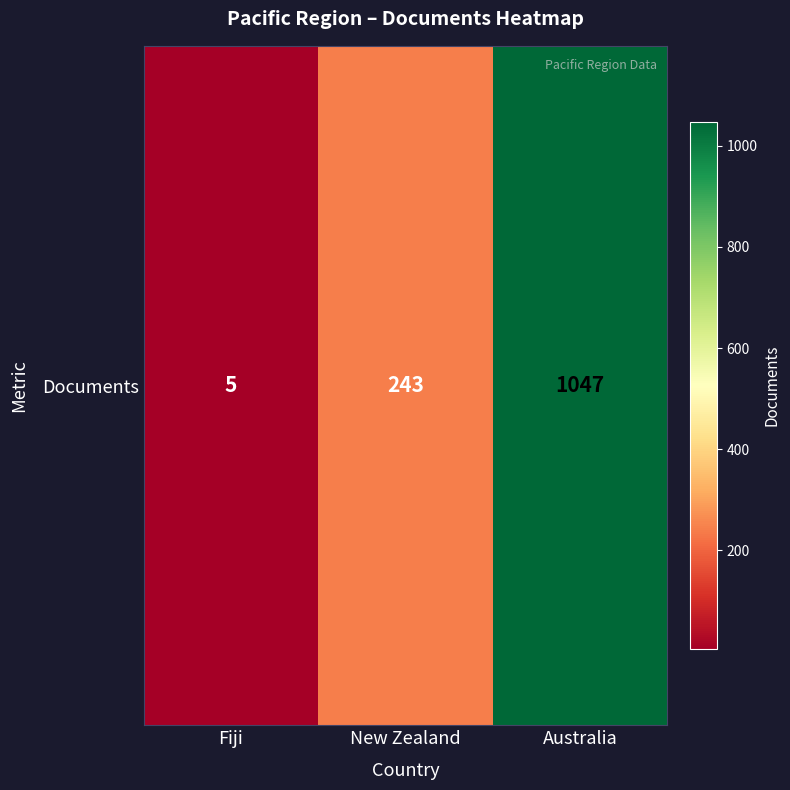

What is the change in value from Fiji to Australia?

+1042